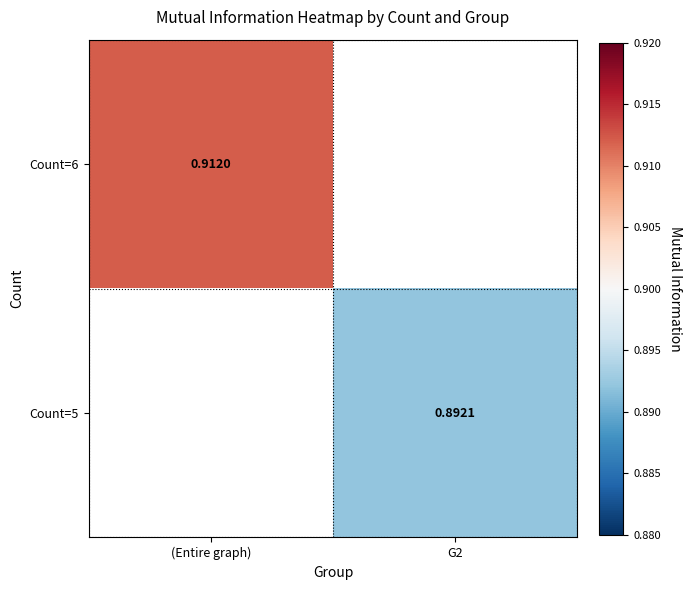

Is the value of Count=5 at G2 greater than the value of Count=6 at (Entire graph)?

No